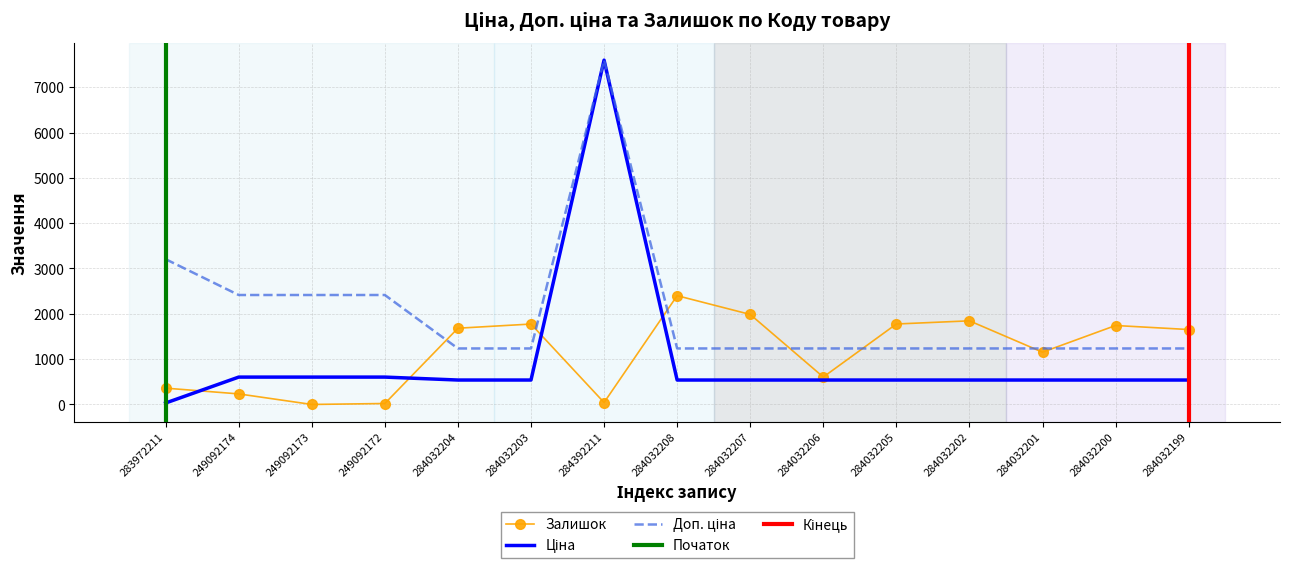

What position from the right is 249092174?

14